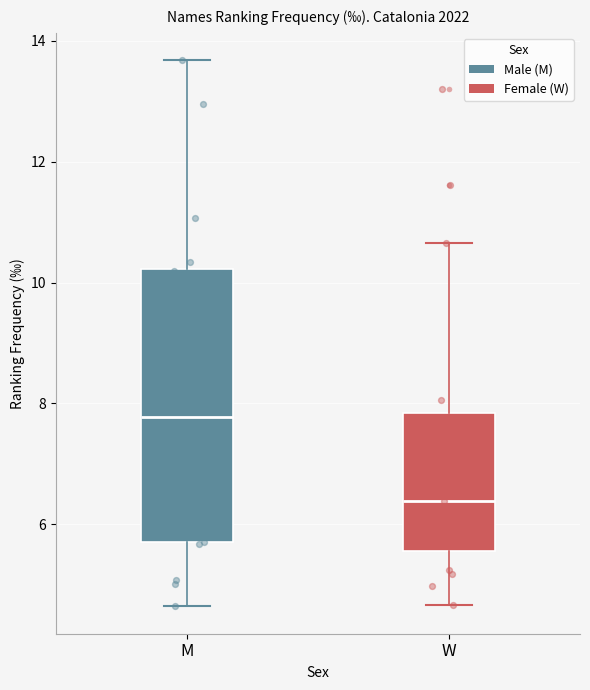

Comparing the boxes themselves (not the whiskers), which one is the tallest?

M